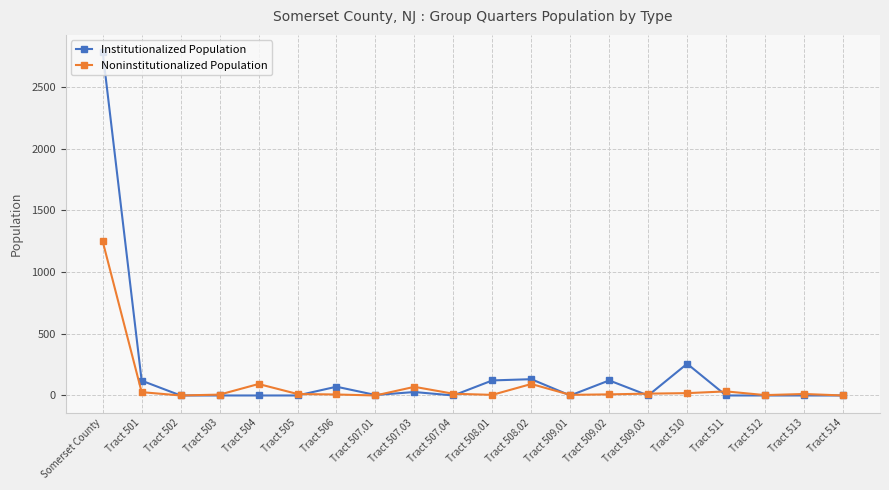

What position from the right is Tract 514?

1